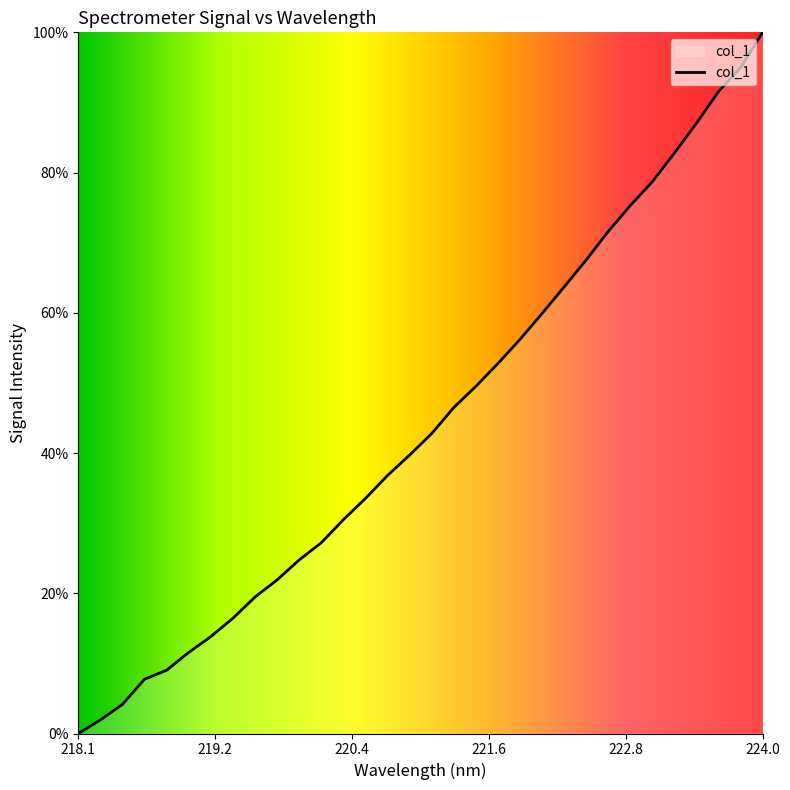

Does the chart have visible grid lines?

No